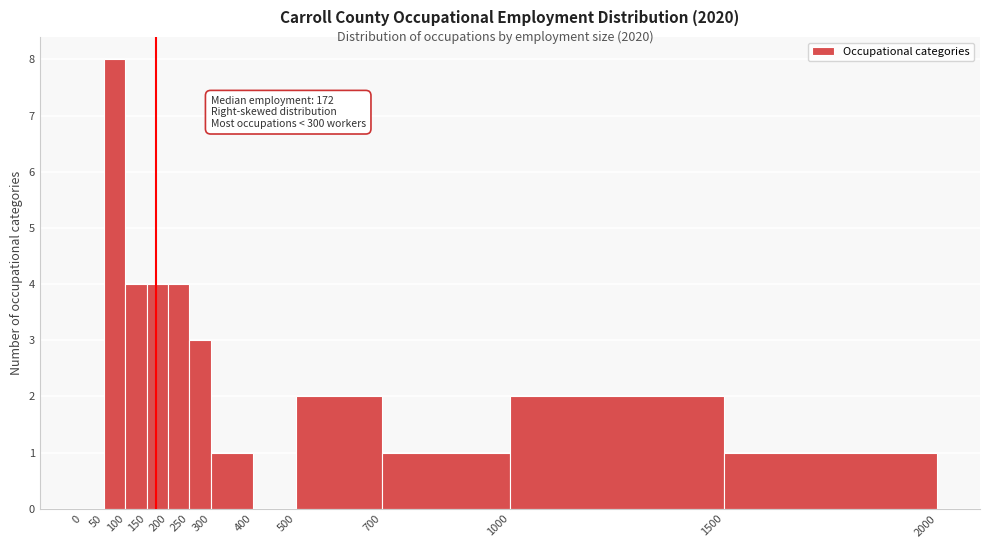

Which range on the x-axis has the tallest bar?

50 to 100